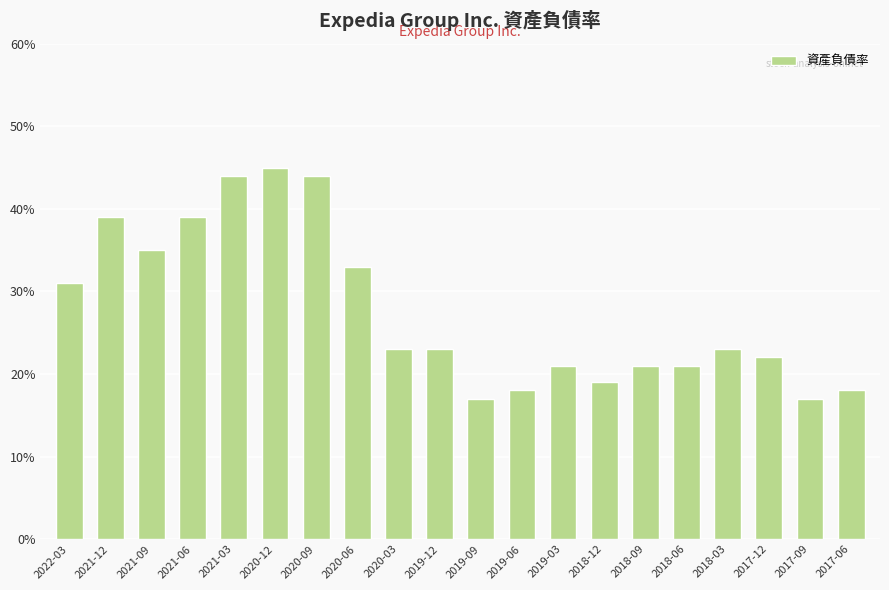

What is the change in value from 2020-09 to 2020-06?

-0.1